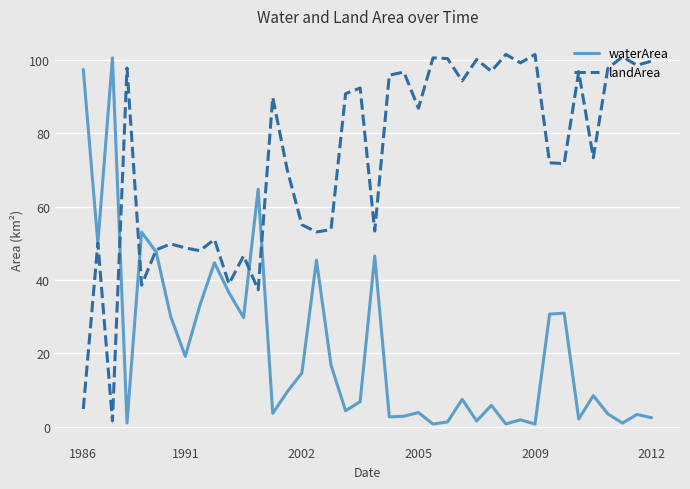

What is the greatest value displayed?

101.6